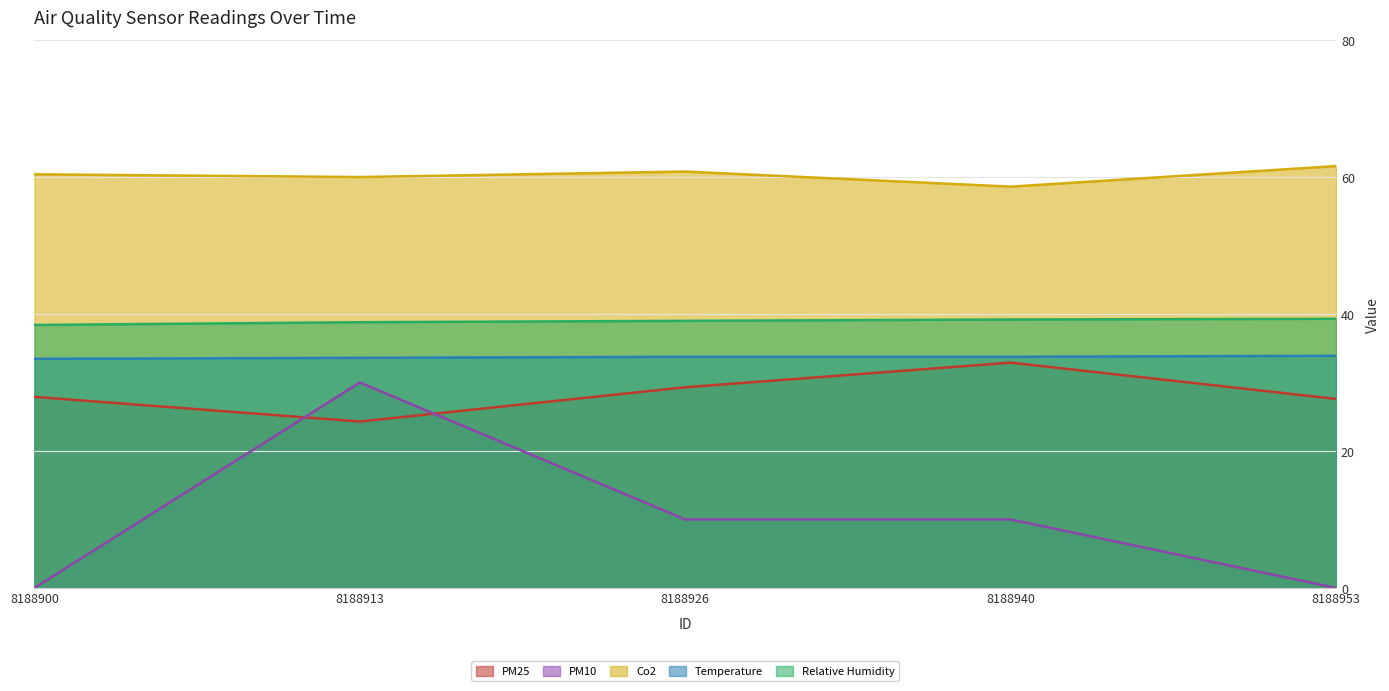

How many lines are shown in the chart?

5